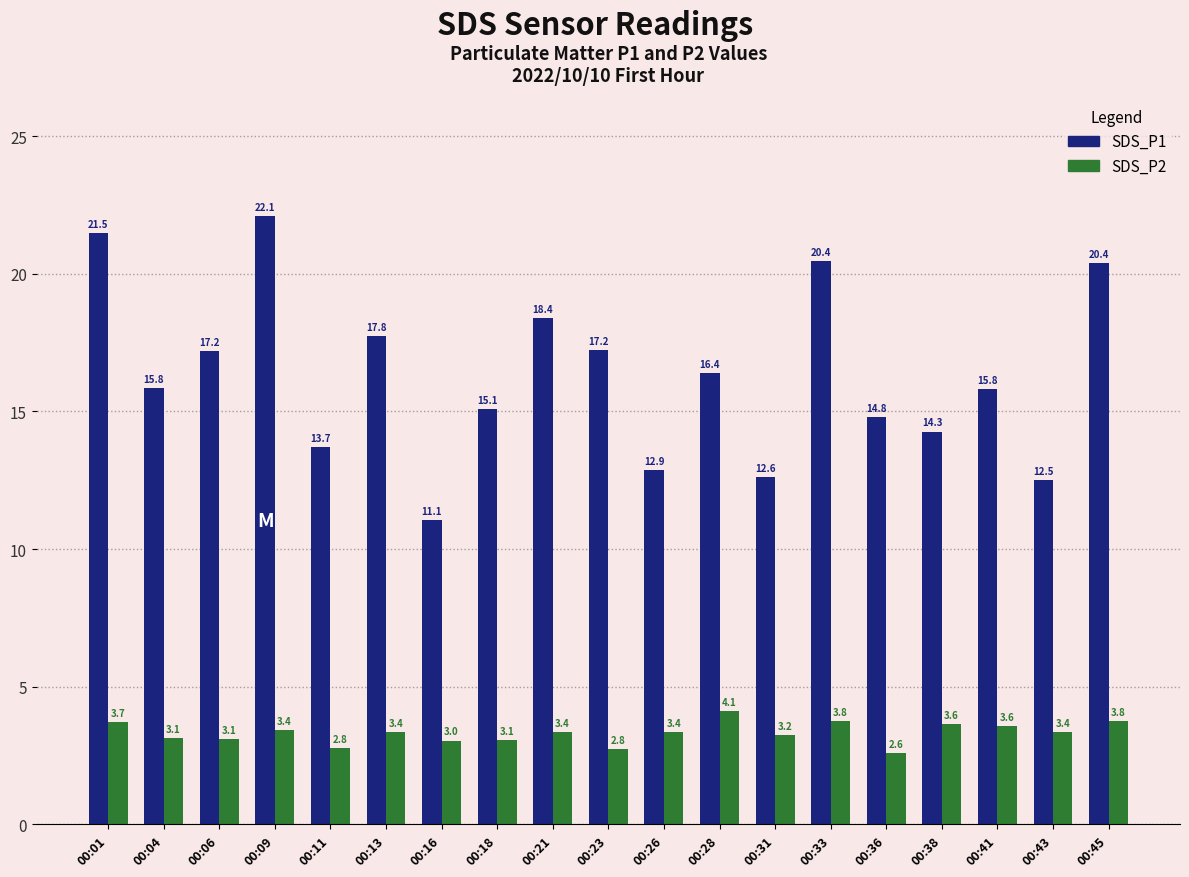

What is the total value across all series at 00:31?

15.9